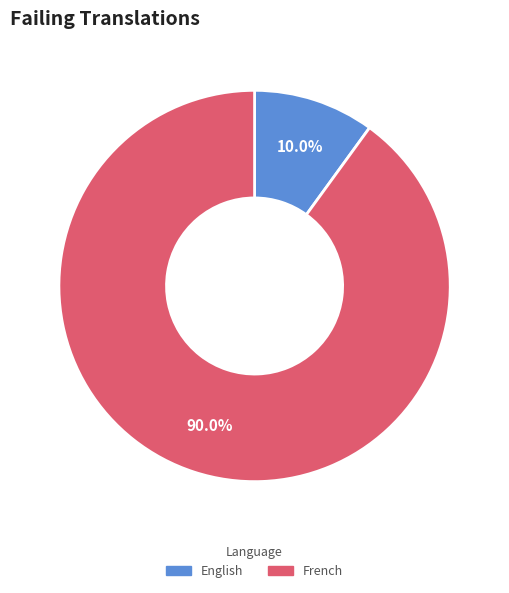

What is the largest slice in the pie chart?

French